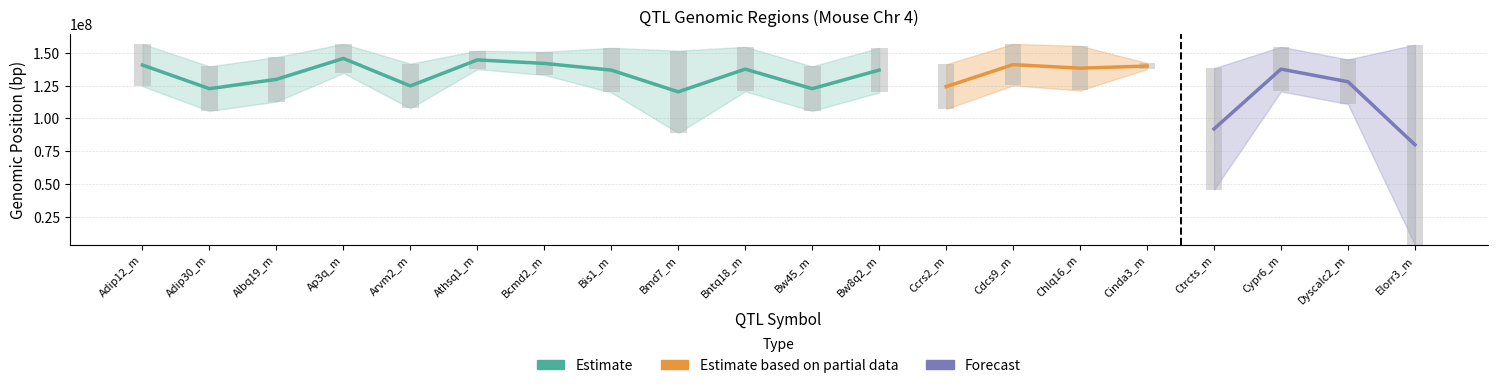

What is the label of the 15th bar from the right?

Athsq1_m